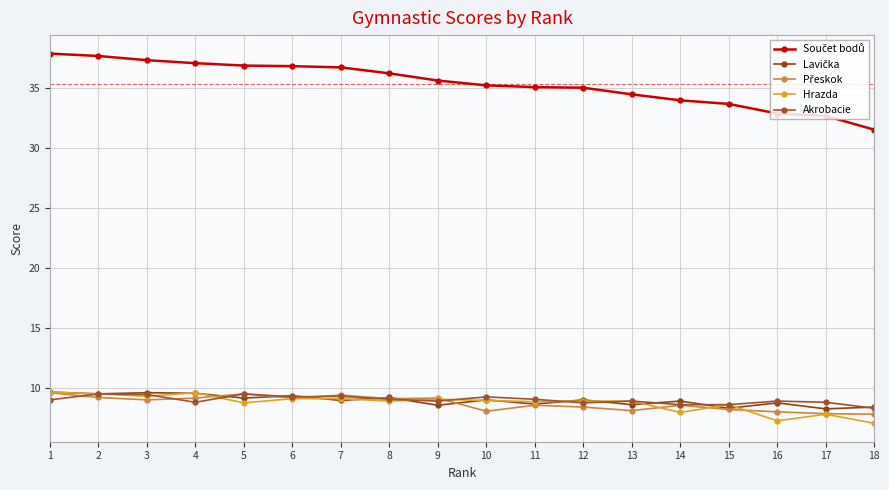

Which category has the highest value across all series?

1